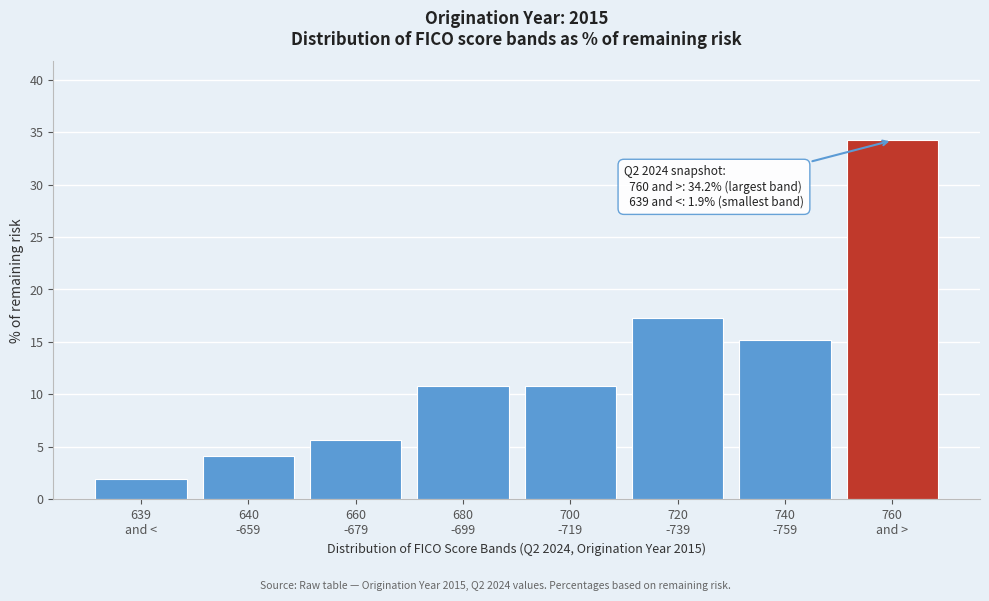

Reading left to right, extract all data points from this chart.

1.9	4.1	5.7	10.8	10.8	17.3	15.2	34.2